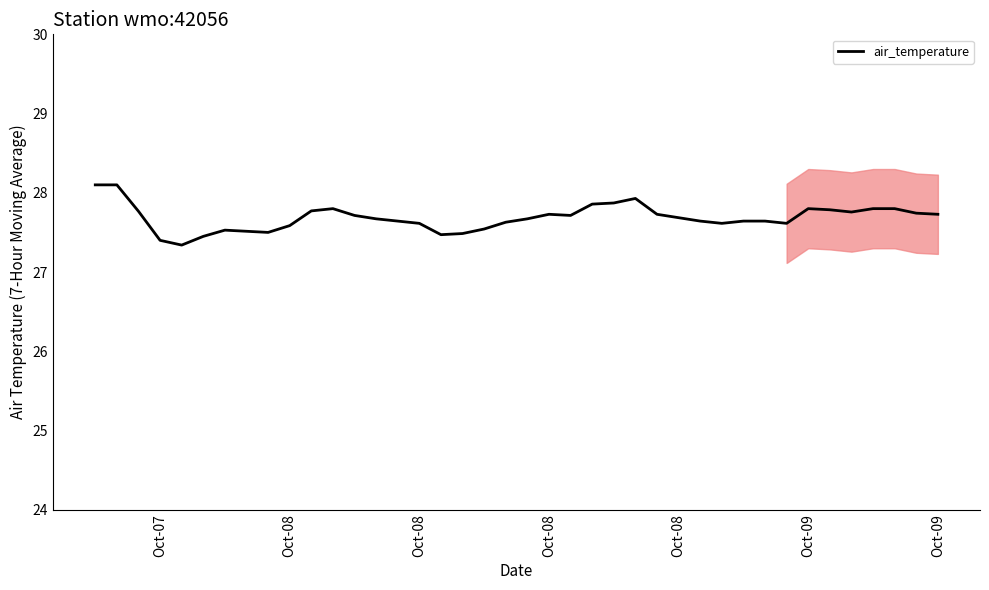

Is it true that the value at Oct-09 is 27.8?

True